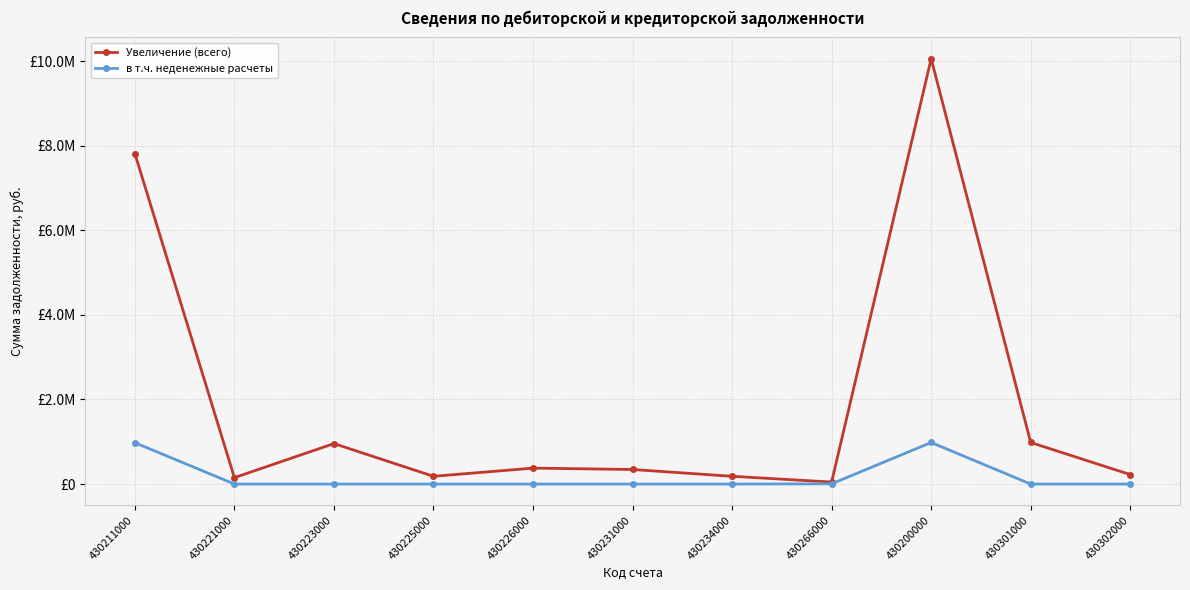

Which category has the lowest value in the в т.ч. неденежные расчеты series?

430221000